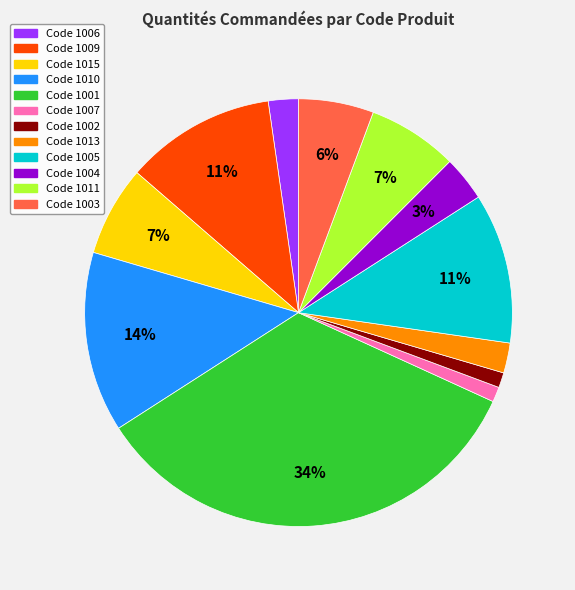

To the nearest percent, what is the average slice percentage?

8%